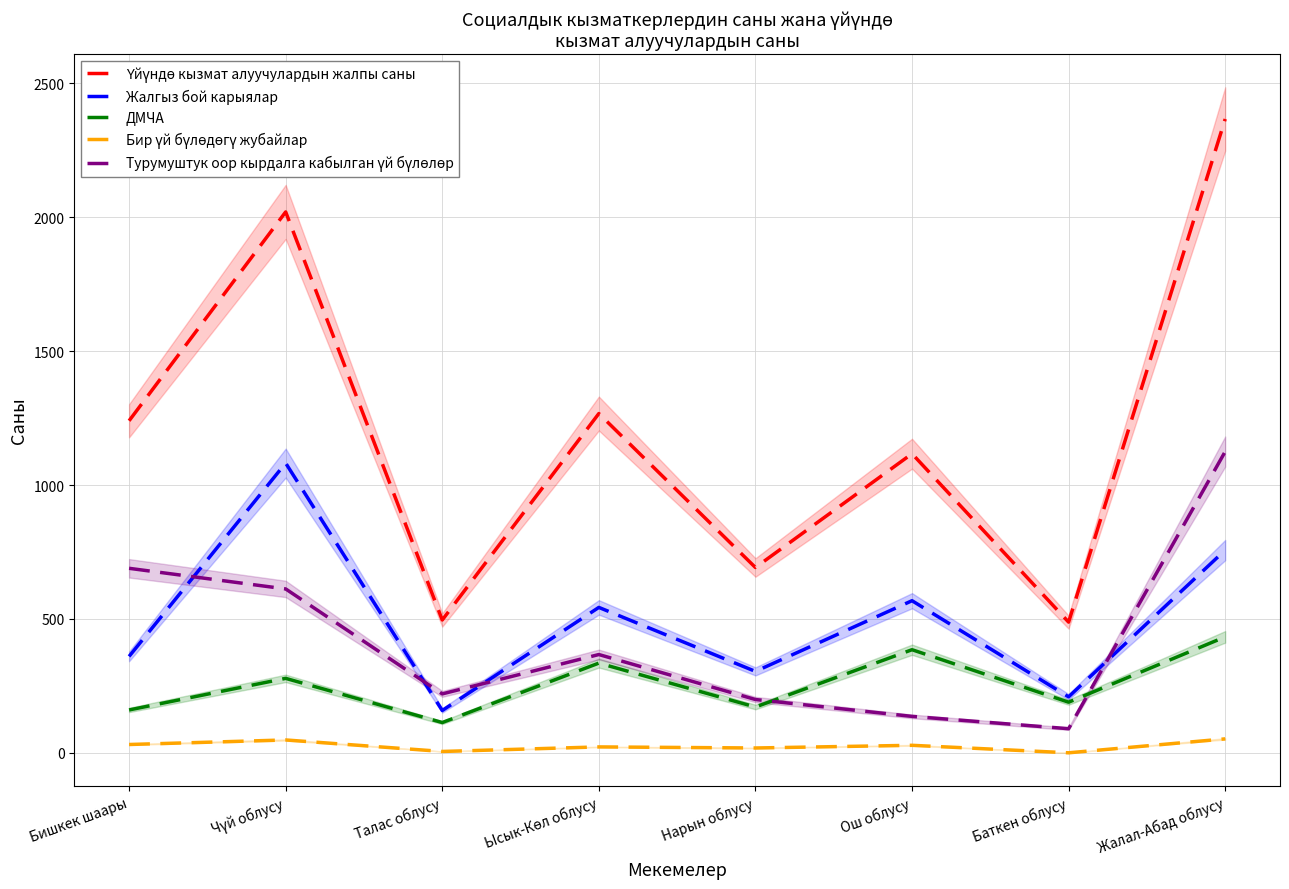

True or false: Үйүндө кызмат алуучулардын жалпы саны and Турумуштук оор кырдалга кабылган үй бүлөлөр cross at least once.

False